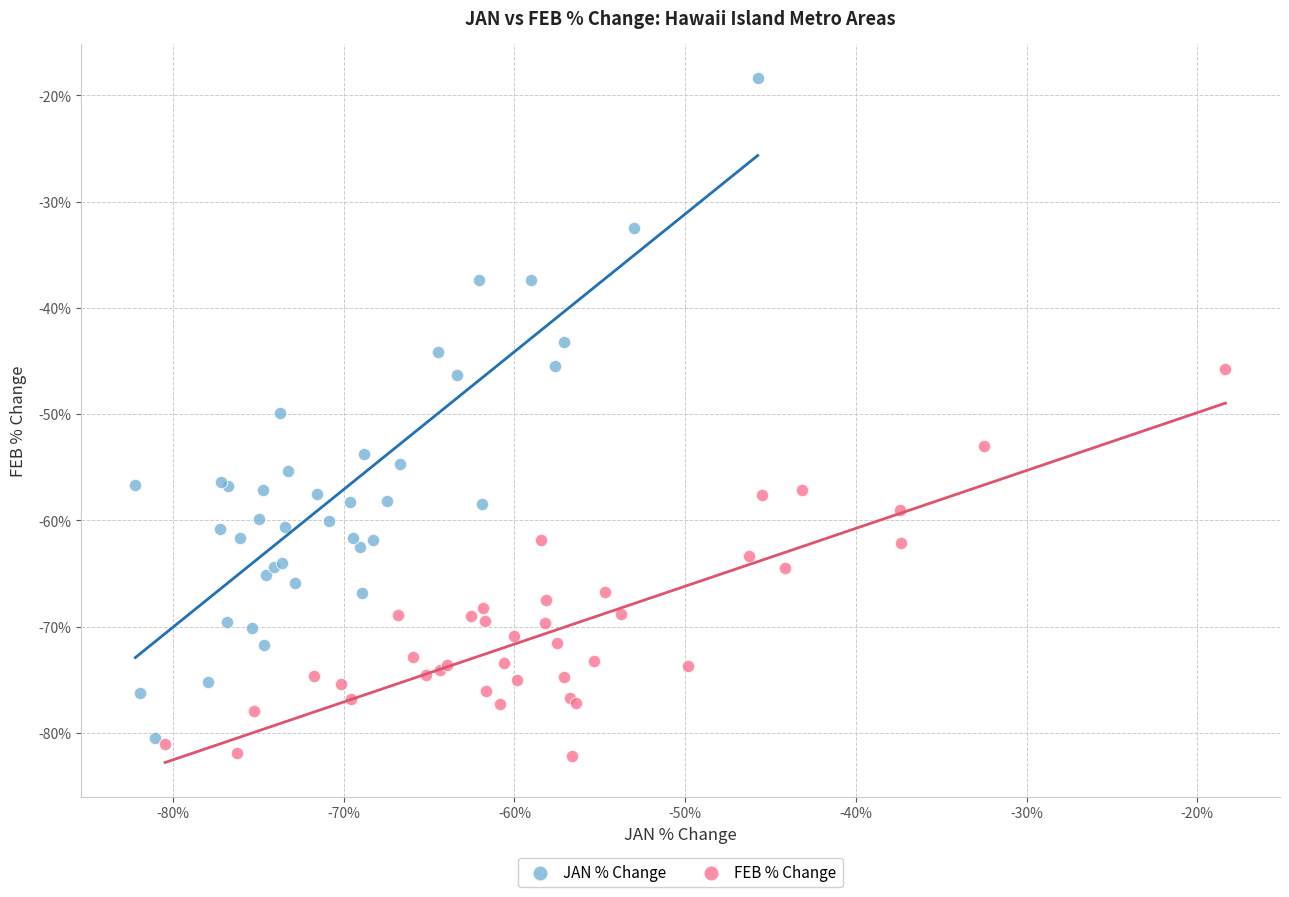

Which series reaches the maximum Y coordinate?

JAN % Change